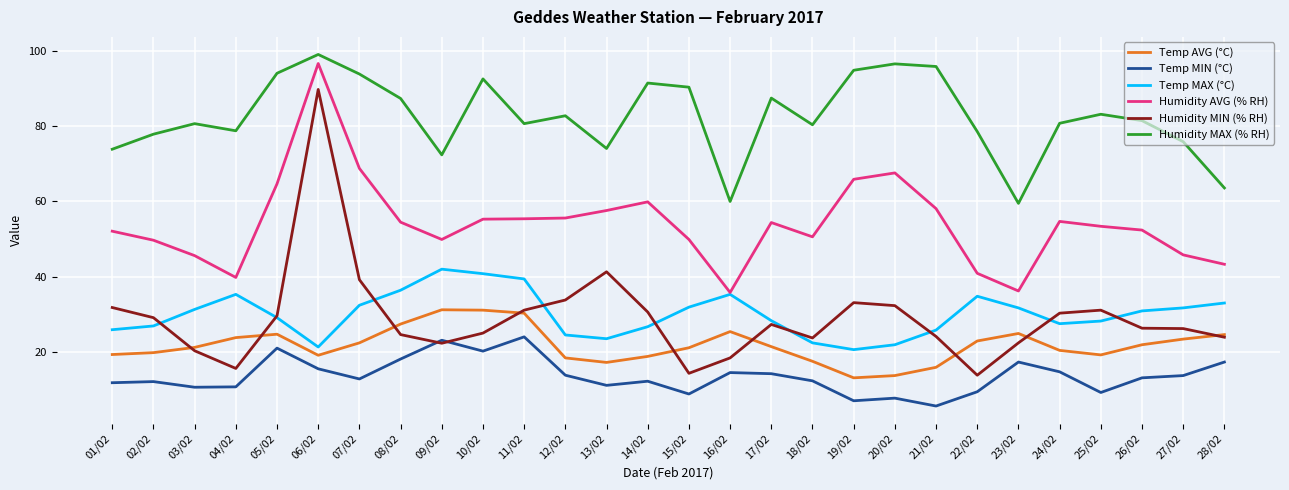

What is the difference between the highest and lowest values at 12/02?

69.0